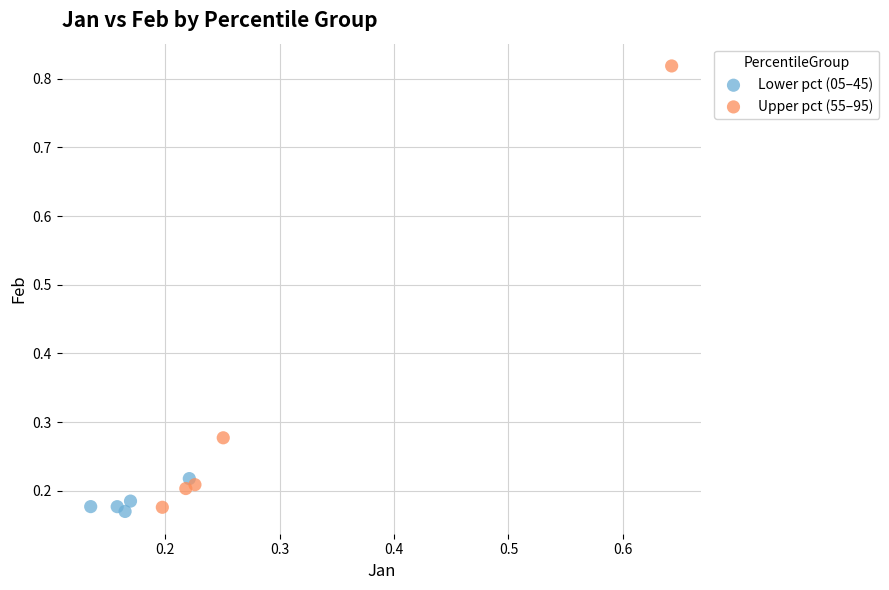

Which series has the widest spread of Y values?

Upper pct (55–95)